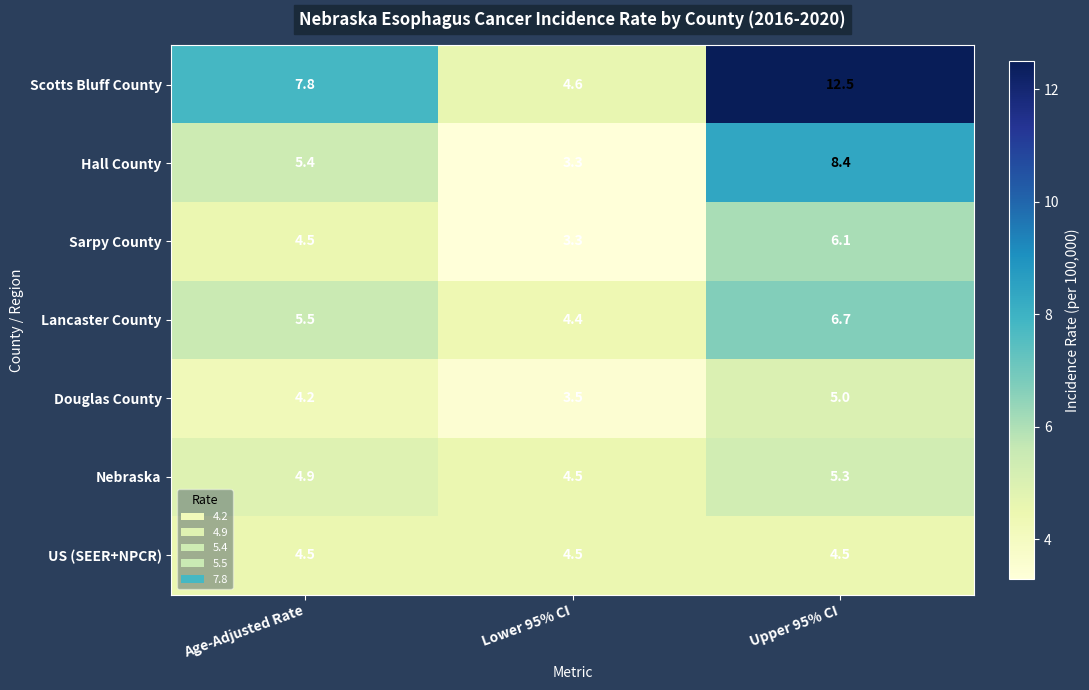

What is the spread (max minus min) of values at Age-Adjusted Rate?

3.6